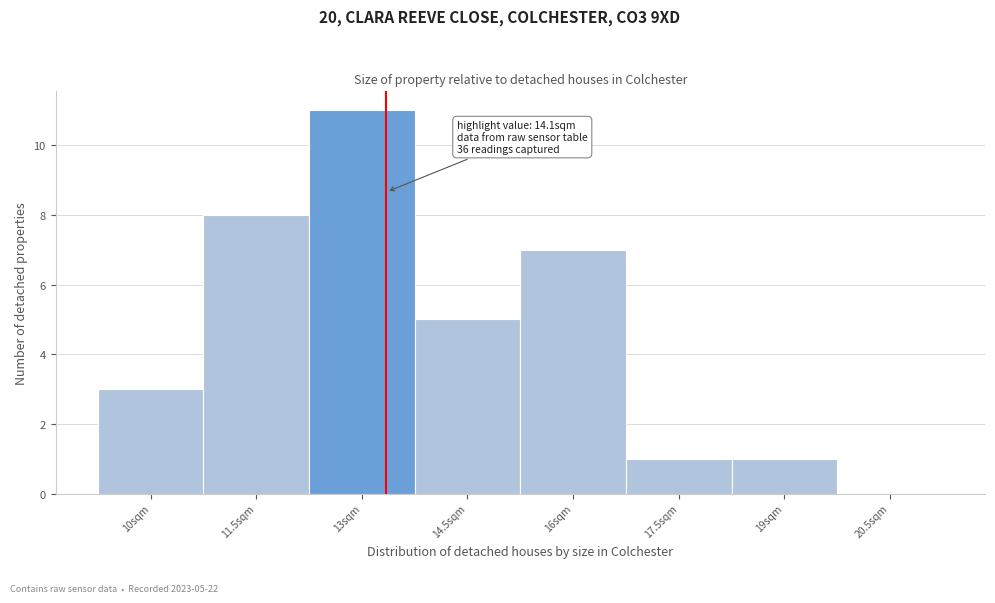

Reading left to right, what are all the values shown in this chart?

10sqm=3	11.5sqm=8	13sqm=11	14.5sqm=5	16sqm=7	17.5sqm=1	19sqm=1	20.5sqm=0